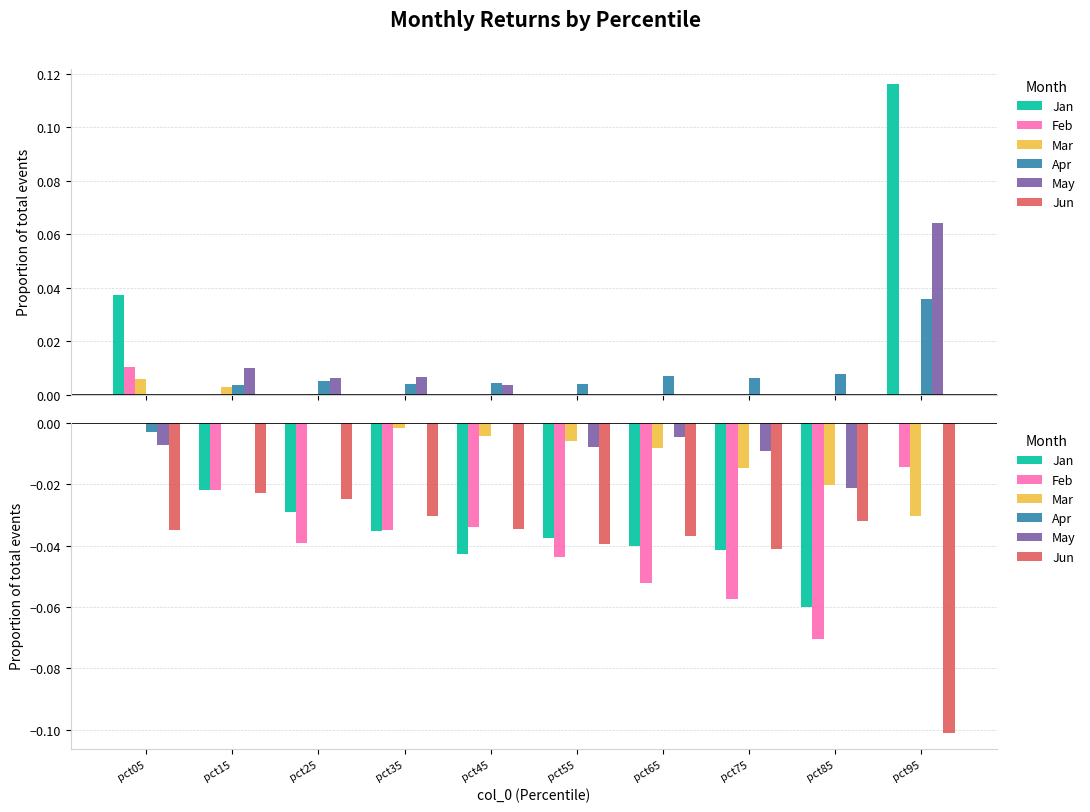

How many values in the May series are below 0?

5